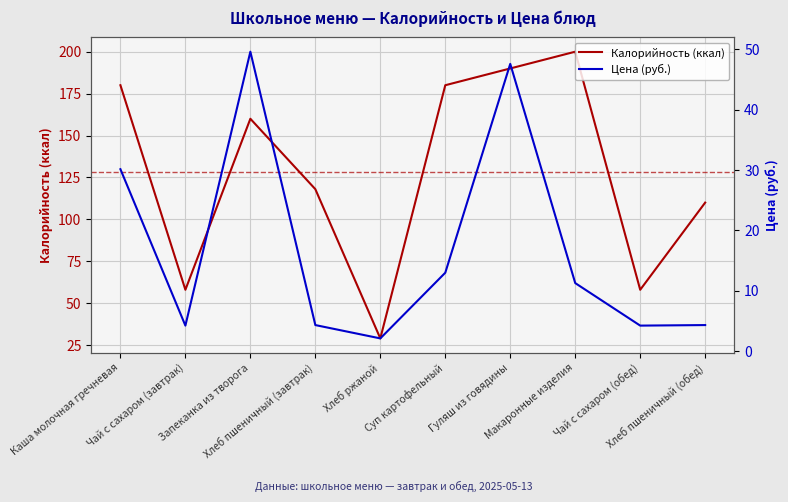

How many values in the Калорийность series are below 160?

5